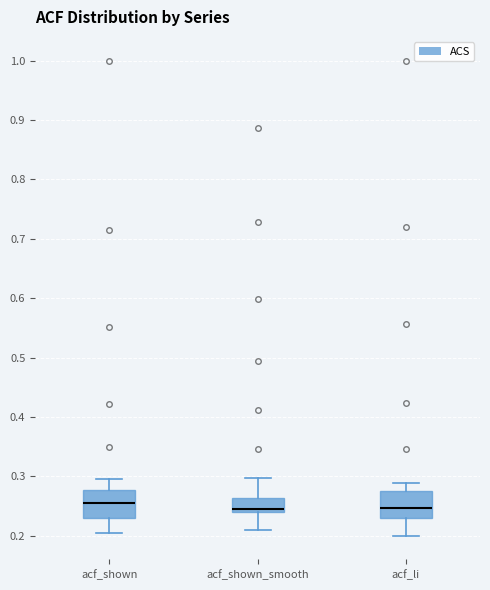

Reading left to right, transcribe this box plot: for each box, give where its median line is, the range the box spans, and where its two whiskers end, as read against the y-axis. The values are not printed on the chart, so give them approximately, as read against the axis.

acf_shown: median 0.26, box 0.23 to 0.28, whiskers 0.21 to 0.30
acf_shown_smooth: median 0.25, box 0.24 to 0.26, whiskers 0.21 to 0.30
acf_li: median 0.25, box 0.23 to 0.28, whiskers 0.20 to 0.29